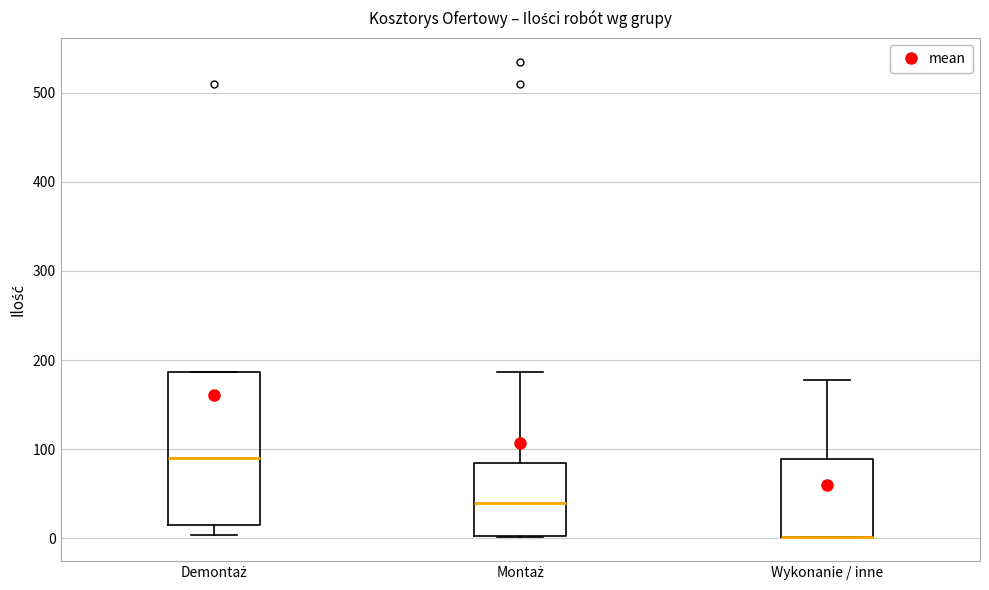

Reading left to right, read every box against the y-axis: the position of its median line, the range the box covers, and the ends of its whiskers. The values are not printed on the chart, so give them approximately, as read against the axis.

Demontaż: median 90, box 20 to 190, whiskers 0 to 190
Montaż: median 40, box 0 to 90, whiskers 0 to 190
Wykonanie / inne: median 0 (drawn on the box's lower edge), box 0 to 90, whiskers 0 to 180